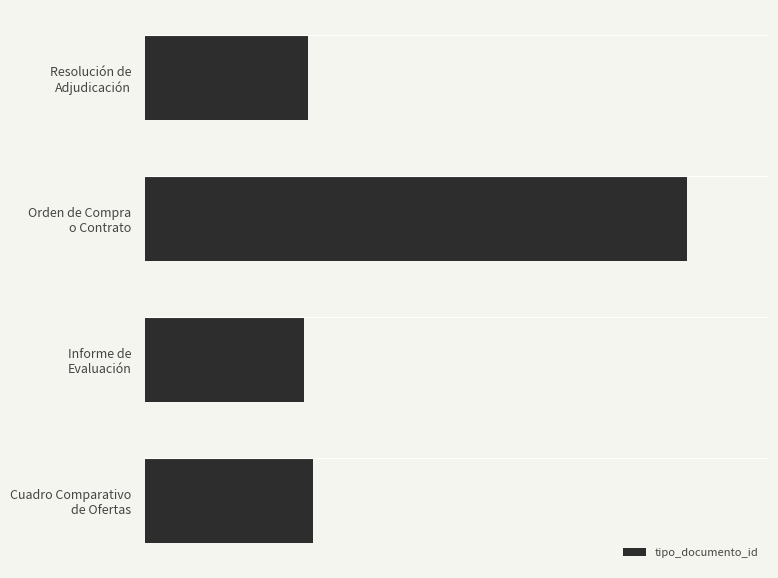

Does the chart contain any negative values?

No